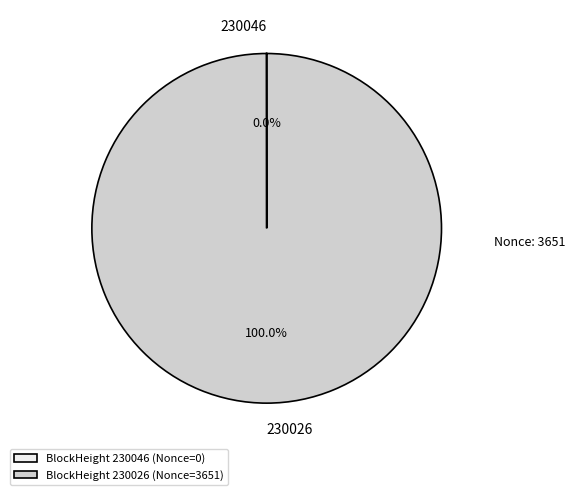

Which category has the biggest portion of the pie?

BlockHeight 230026 (Nonce=3651)